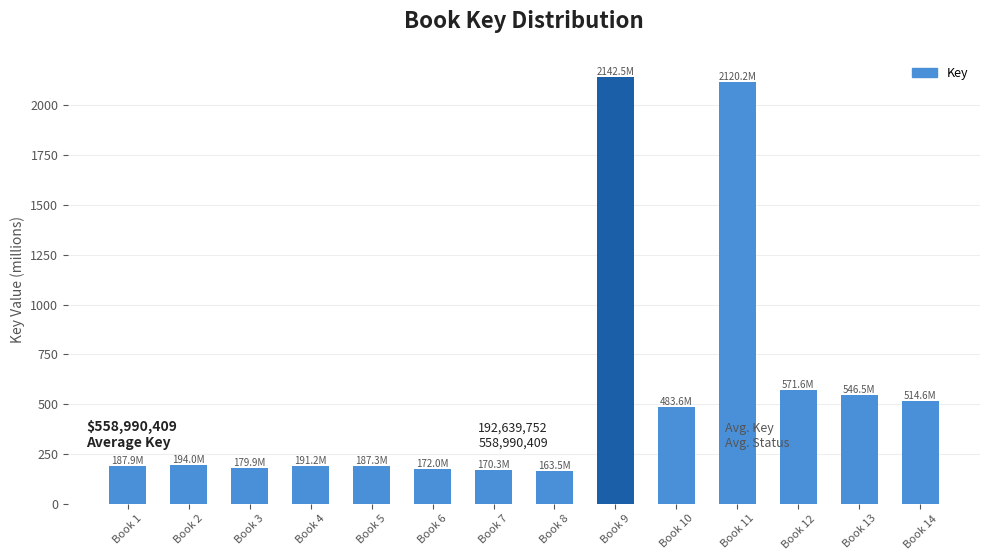

What is the difference between the maximum and minimum values?

1979.1